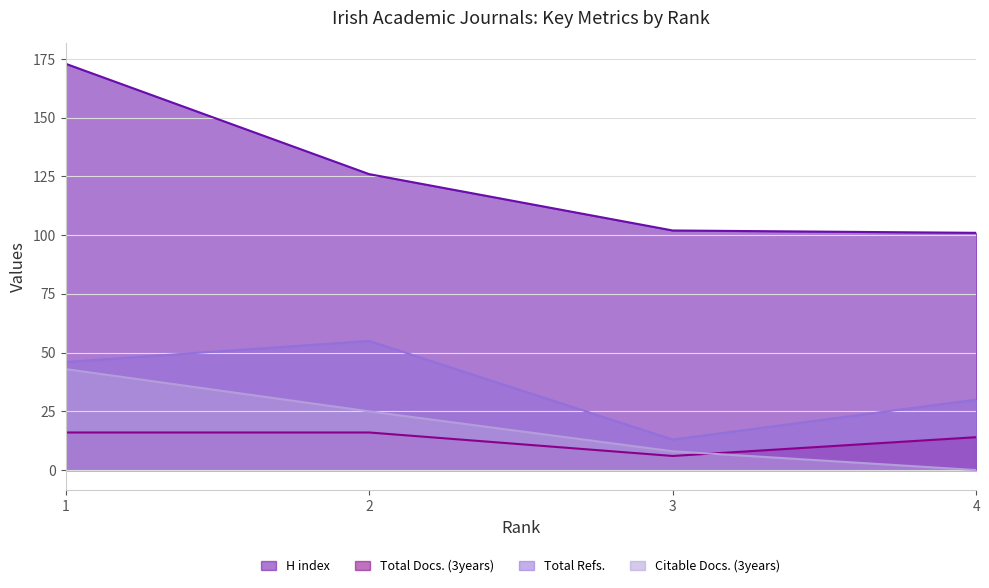

Read the Citable Docs. (3years) value at 1, to the nearest 5.

45